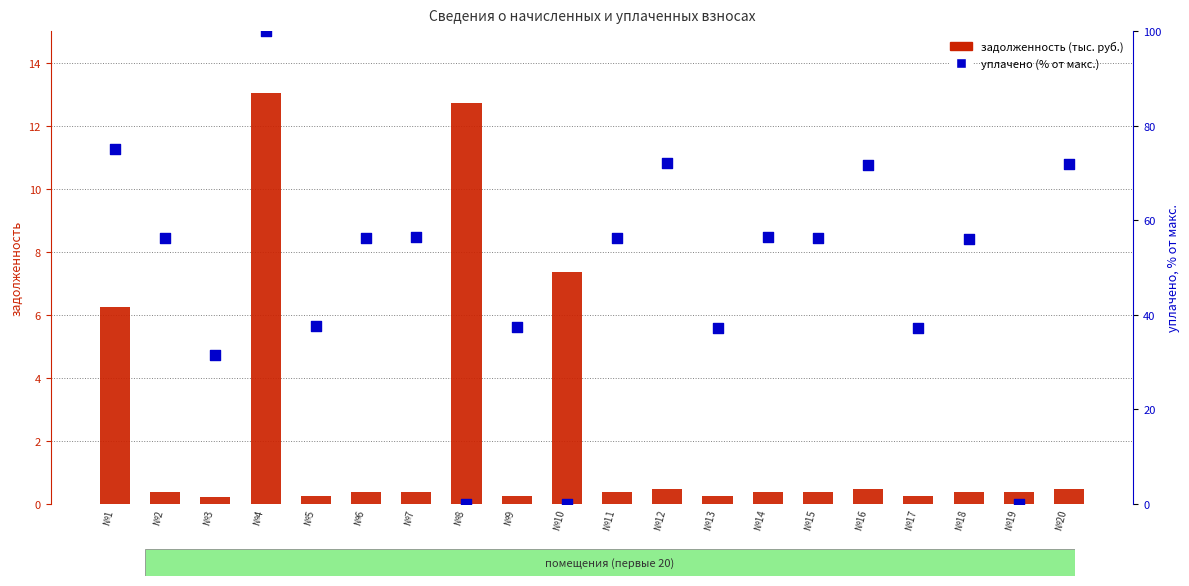

Which series has the largest total across all categories?

уплачено (% от макс.)